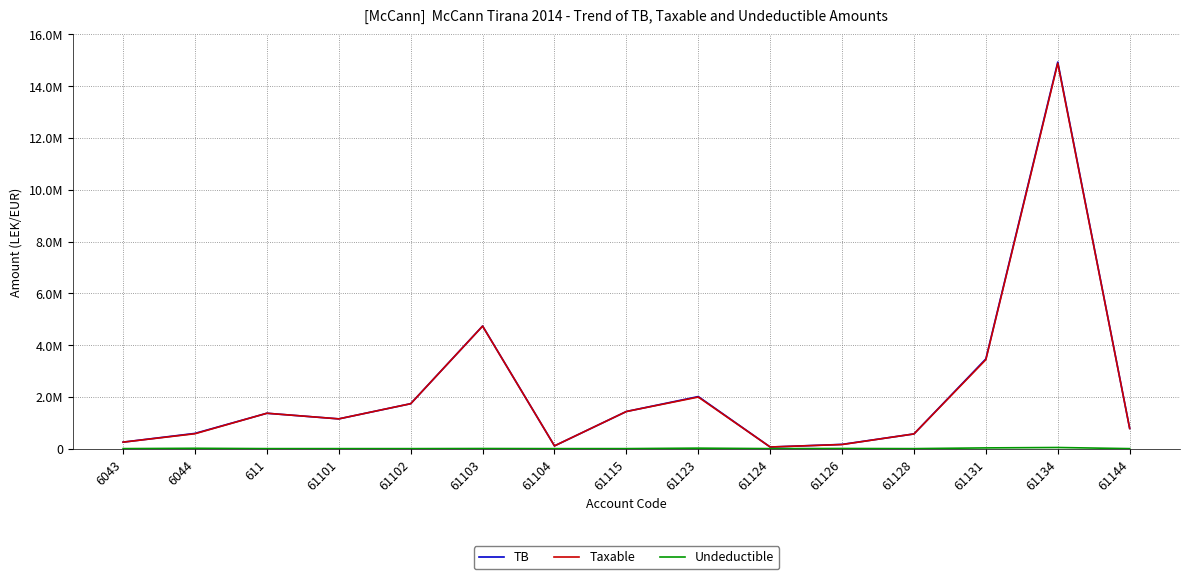

Does the chart display data point markers on the line(s)?

No